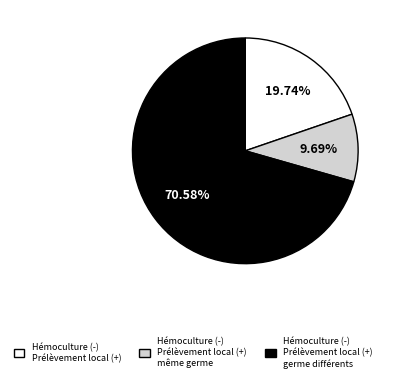

Does any single category account for the majority?

Yes